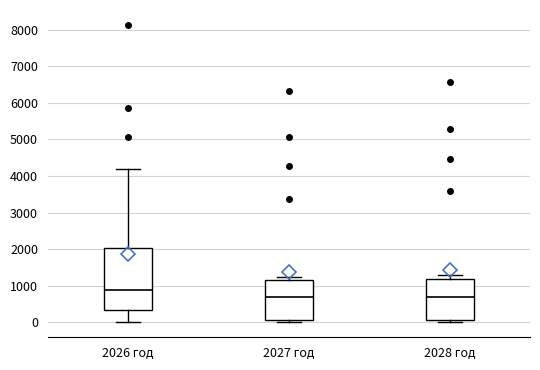

Reading left to right, transcribe this box plot: for each box, give where its median line is, the range the box spans, and where its two whiskers end, as read against the y-axis. The values are not printed on the chart, so give them approximately, as read against the axis.

2026 год: median 900, box 300 to 2000, whiskers 0 to 4200
2027 год: median 700, box 100 to 1200, whiskers 0 to 1200 (just above the box's upper edge)
2028 год: median 700, box 100 to 1200, whiskers 0 to 1300